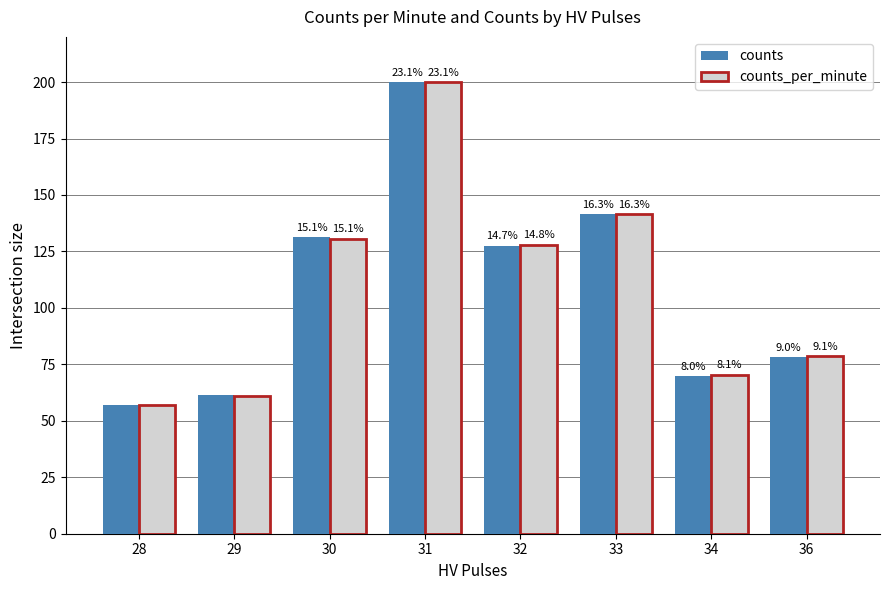

How many bars are there in each group?

2